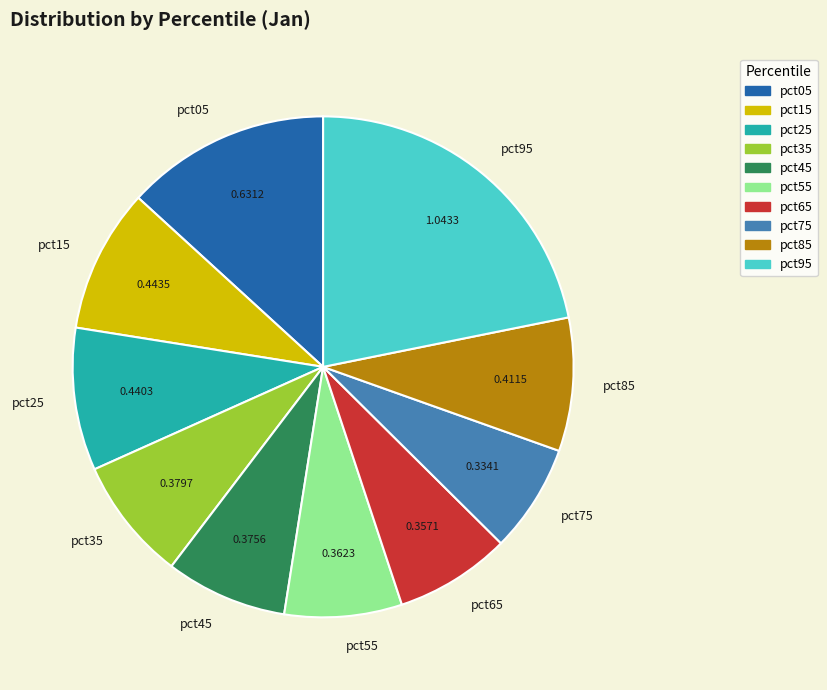

How many slices are in this pie chart?

10